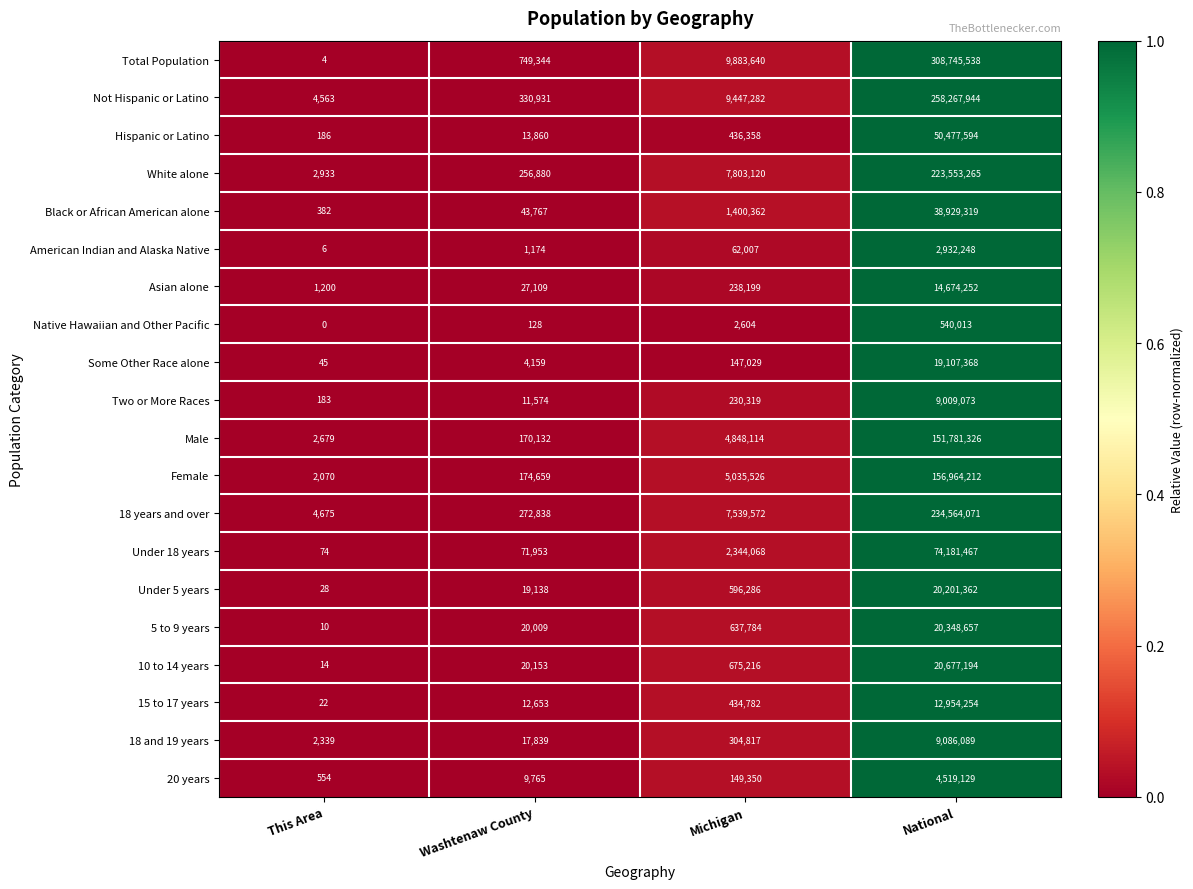

Which series has the widest spread of values?

Total Population